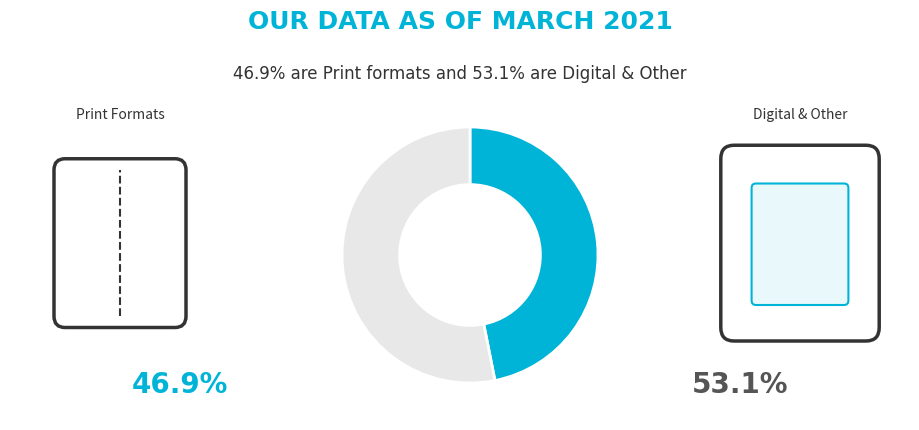

Is there a majority slice in this chart?

Yes